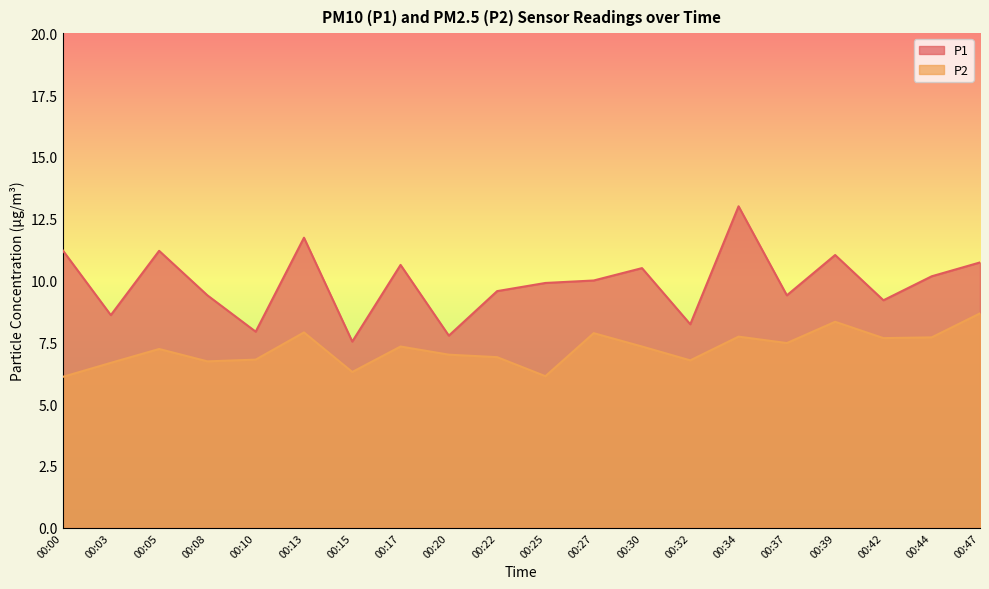

What is the spread (max minus min) of values at 00:00?

5.1